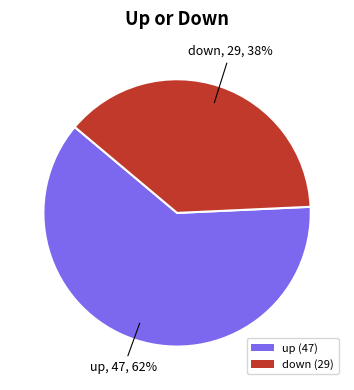

Which category has the biggest portion of the pie?

up